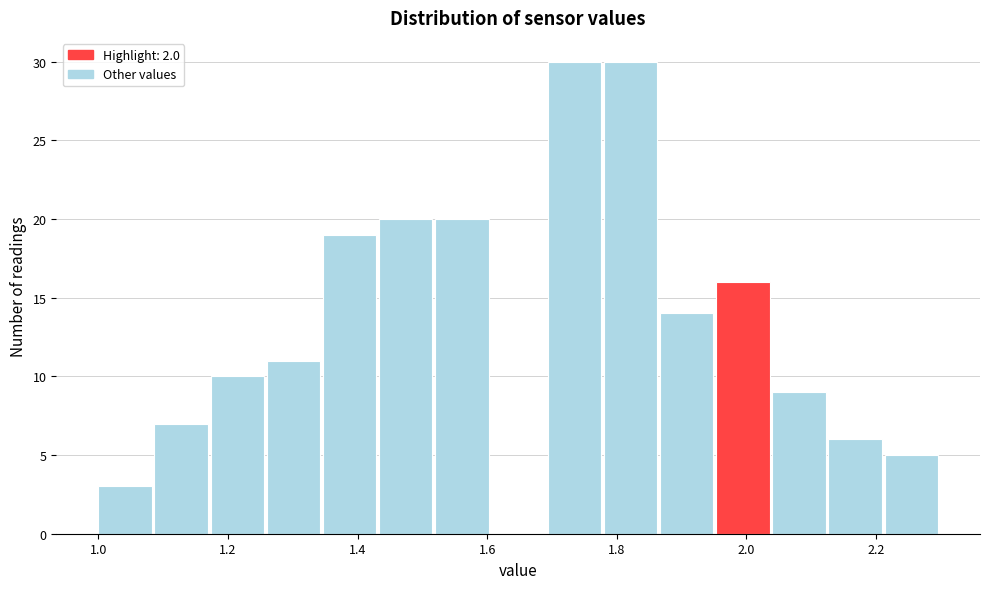

Reading left to right, transcribe this chart: for each bar, give the range it covers on the x-axis and its height. Neither the bar edges nor the heights are printed on the chart, so give them approximately, as read against the axes.

1.00 to 1.08: 3
1.08 to 1.18: 7
1.18 to 1.26: 10
1.26 to 1.34: 11
1.34 to 1.44: 19
1.44 to 1.52: 20
1.52 to 1.60: 20
1.60 to 1.70: 0
1.70 to 1.78: 30
1.78 to 1.86: 30
1.86 to 1.96: 14
1.96 to 2.04: 16
2.04 to 2.12: 9
2.12 to 2.22: 6
2.22 to 2.30: 5